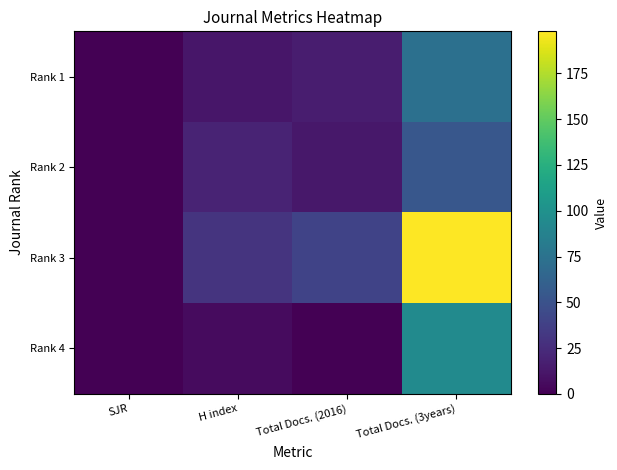

How many data points does each series have?

4